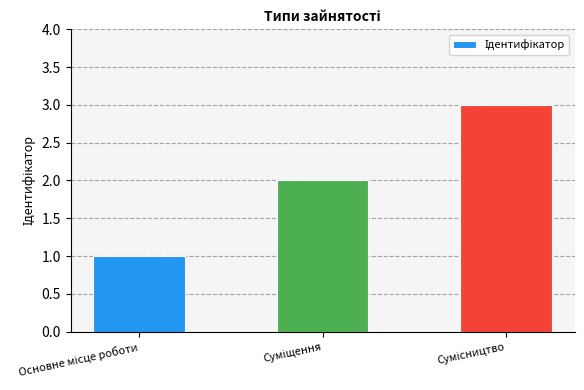

How many categories are shown in the chart?

3